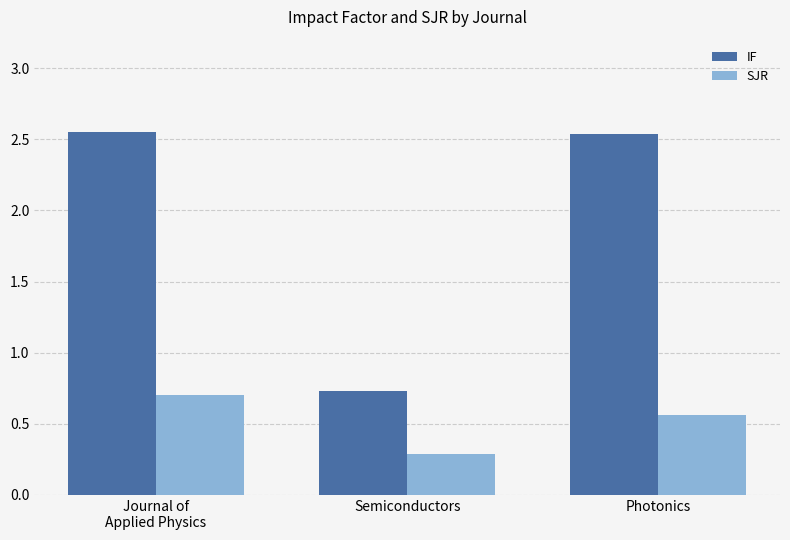

What is the lowest value of the SJR series?

0.3